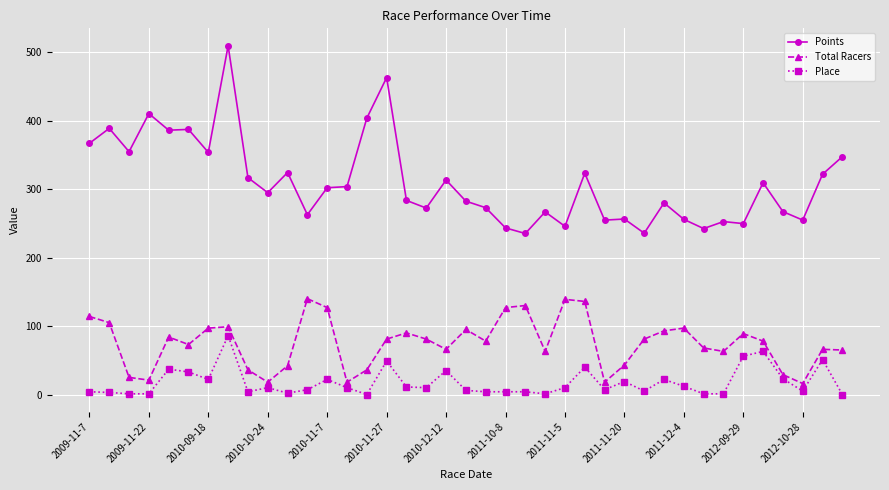

True or false: Total Racers has more than 2 interior local peaks.

True